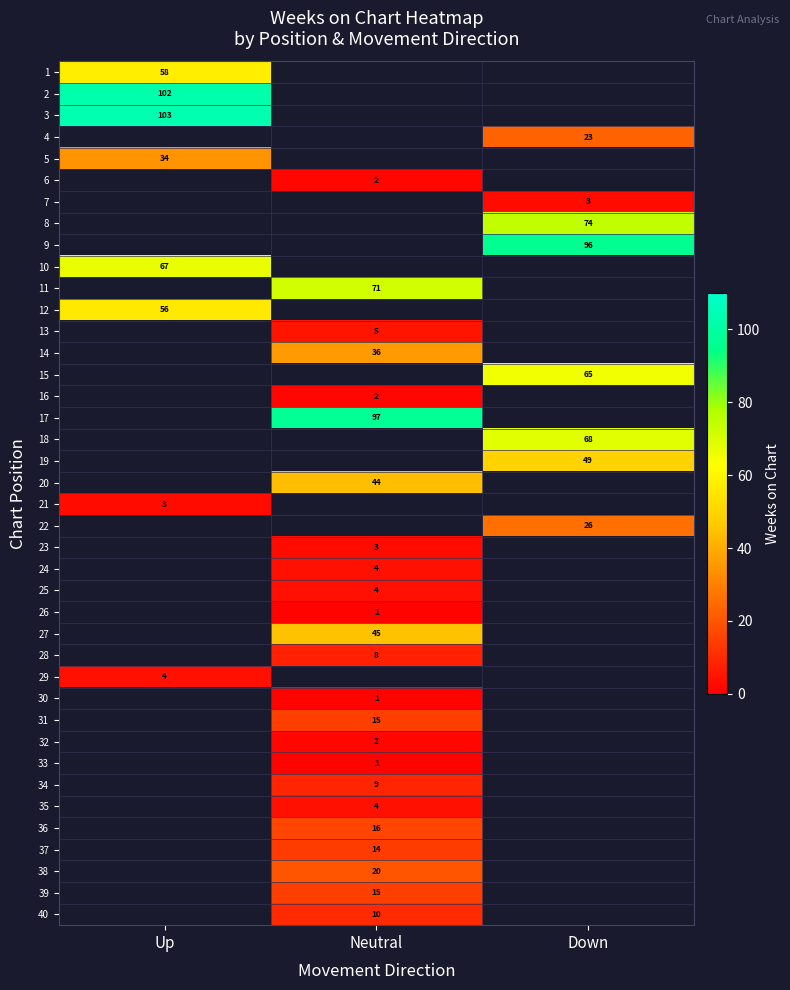

True or false: 4 has a value of 23 at Down.

True